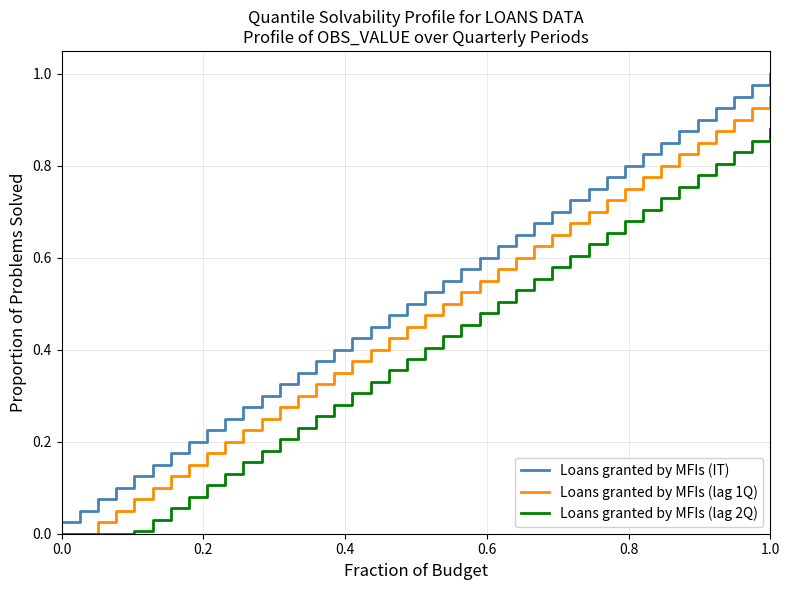

Which series has the largest total across all categories?

Loans granted by MFIs (IT)